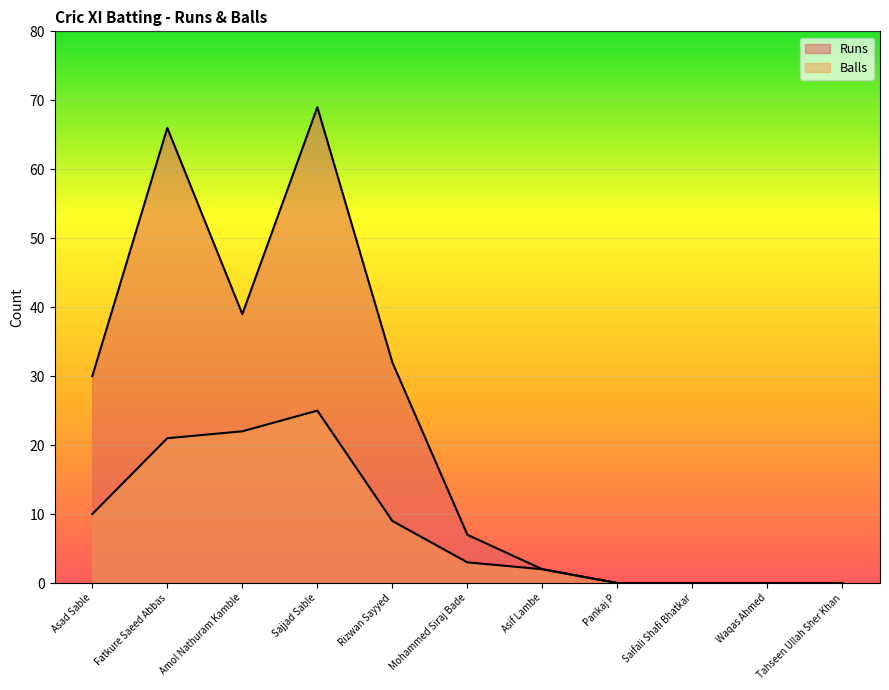

What position from the left is Asad Sable?

1